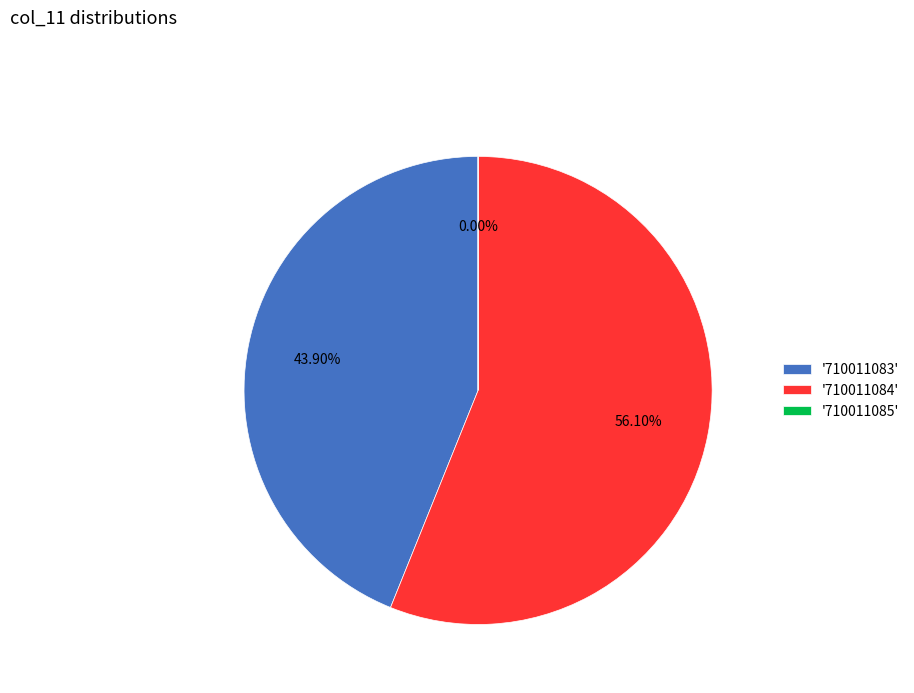

Which slice represents more than half of the pie?

'710011084'